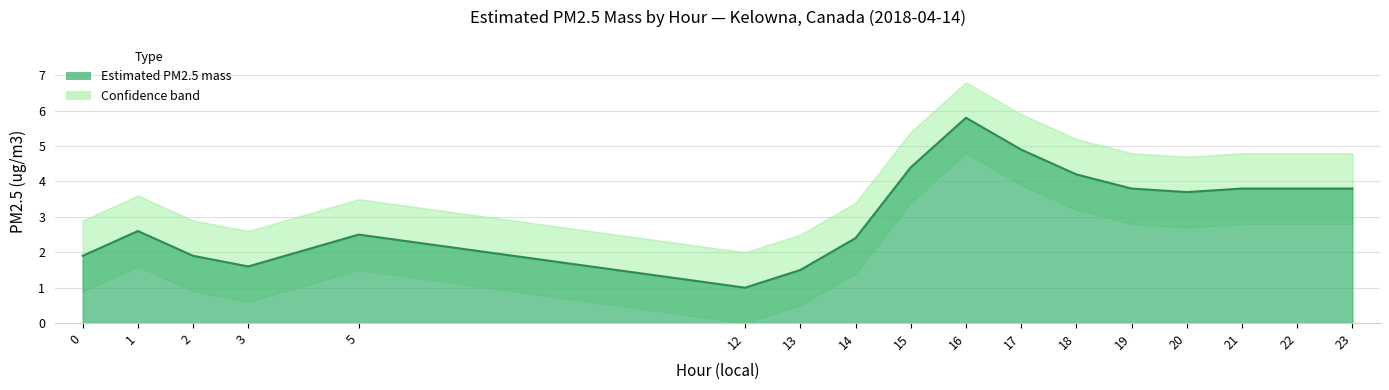

True or false: Estimated PM2.5 mass and lower_band cross at least once.

False